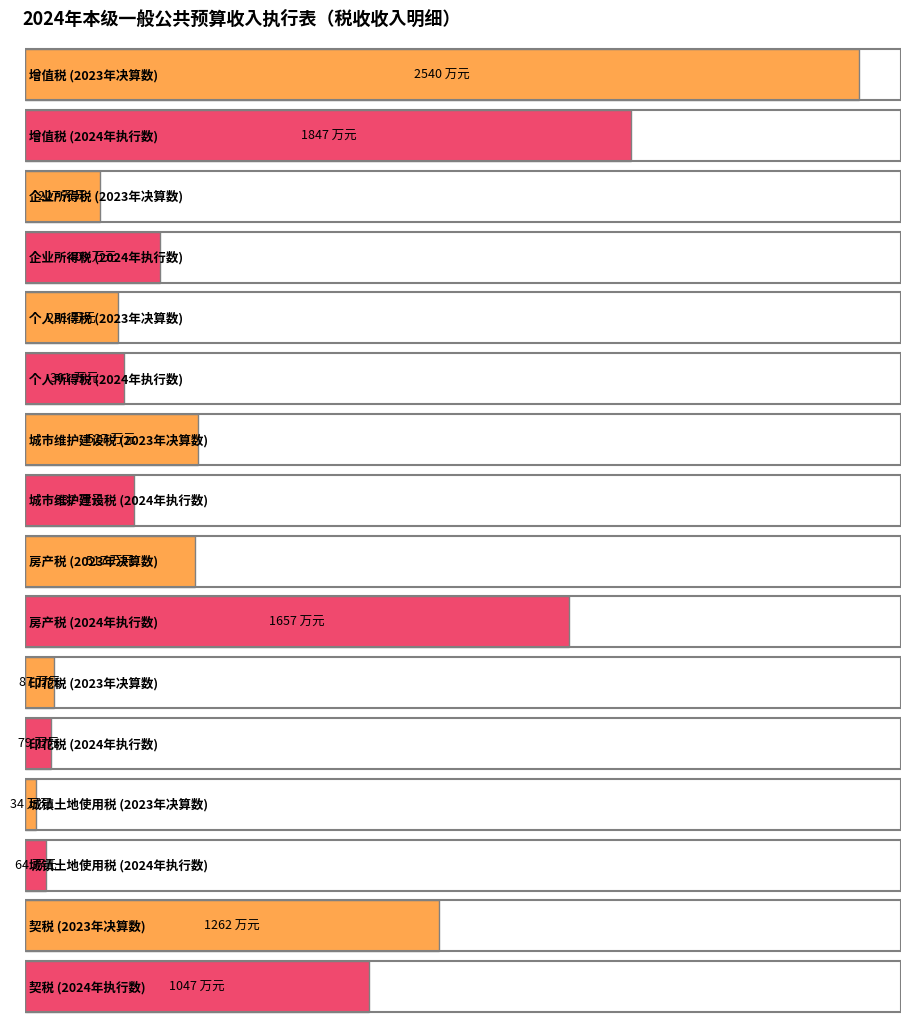

What is the greatest value displayed?

2540